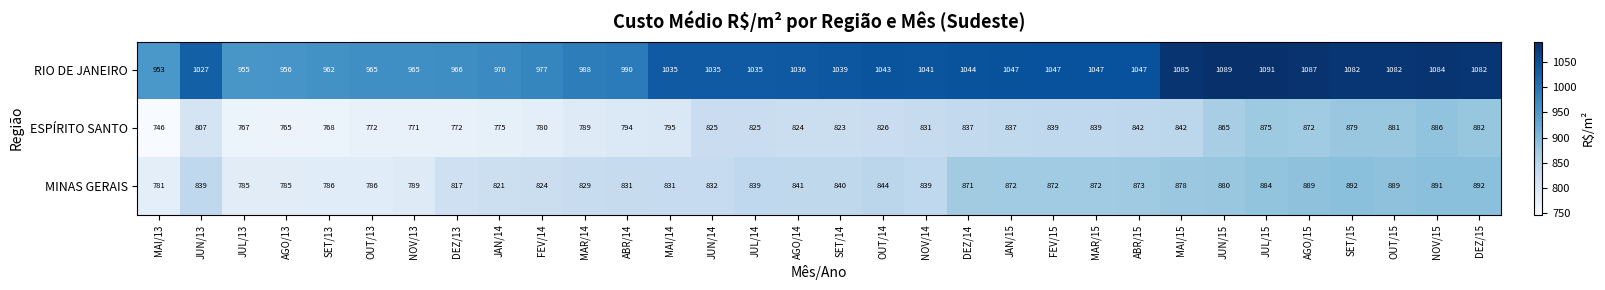

True or false: ESPÍRITO SANTO has a value of 446 at AGO/14.

False